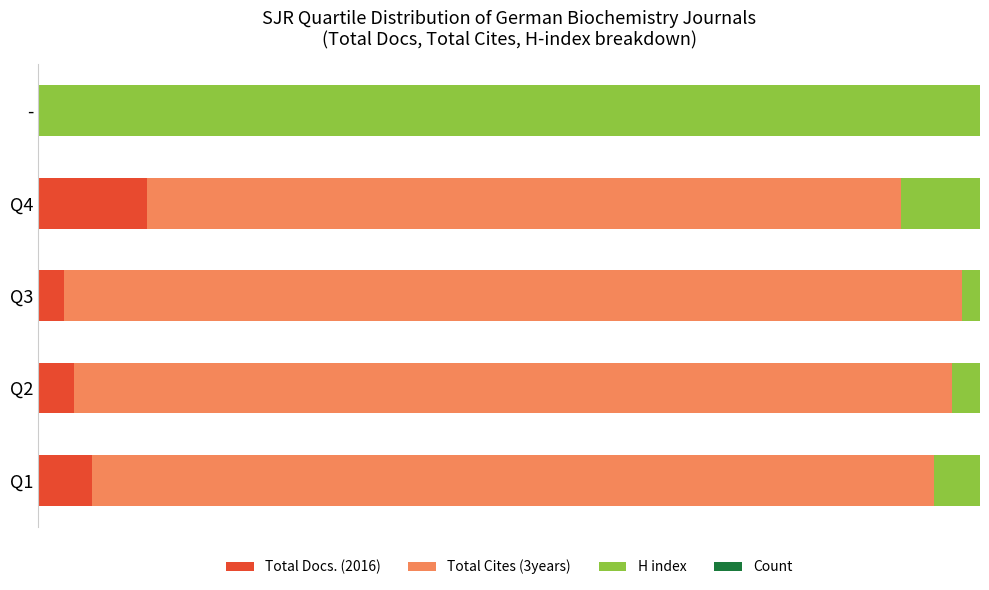

What is the difference between the maximum and minimum values in the H index series?

1.0